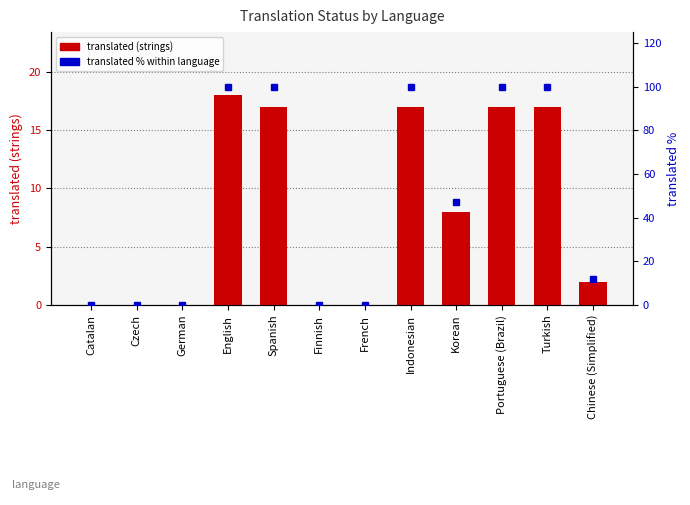

Reading right to left, extract all data points from this chart.

translated: 2.0	17.0	17.0	8.0	17.0	0.0	0.0	17.0	18.0	0.0	0.0	0.0
translated_percent: 11.7	100.0	100.0	47.0	100.0	0.0	0.0	100.0	100.0	0.0	0.0	0.0